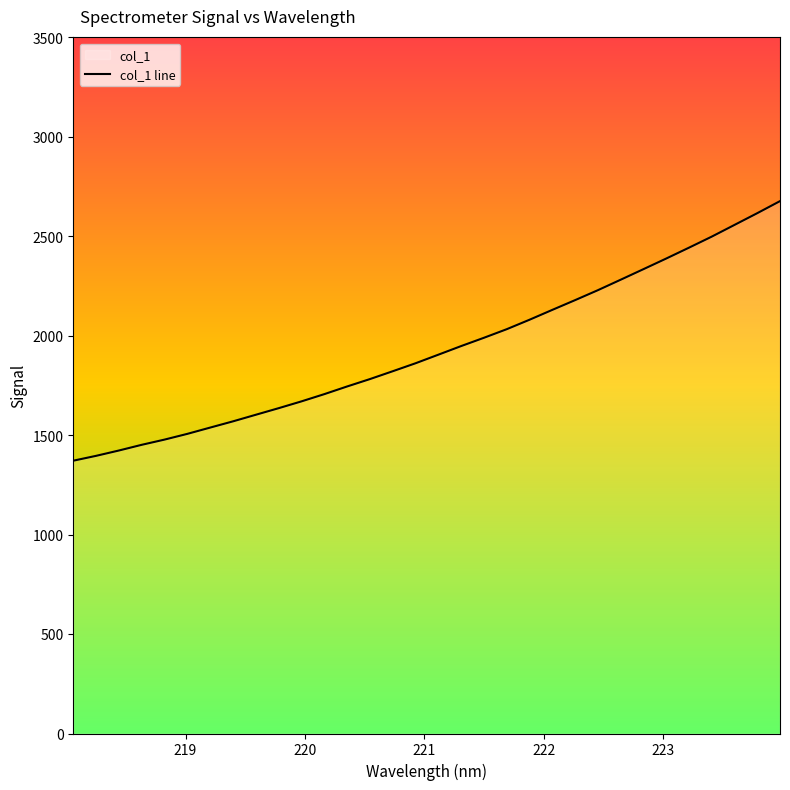

What is the greatest value displayed?

2677.2